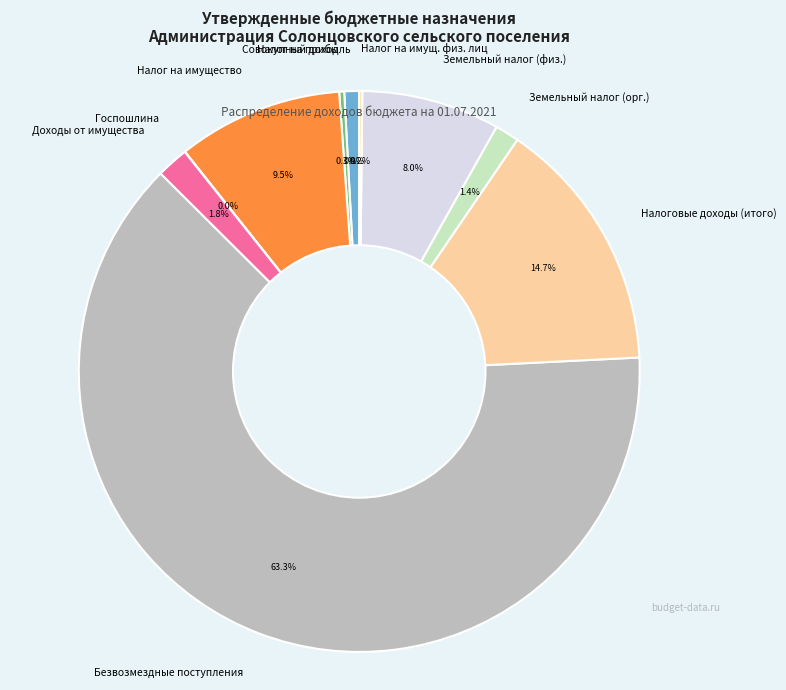

Is there a majority slice in this chart?

Yes